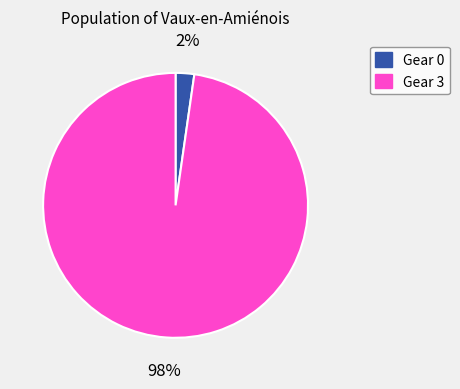

Is there any slice that represents more than half of the pie?

Yes